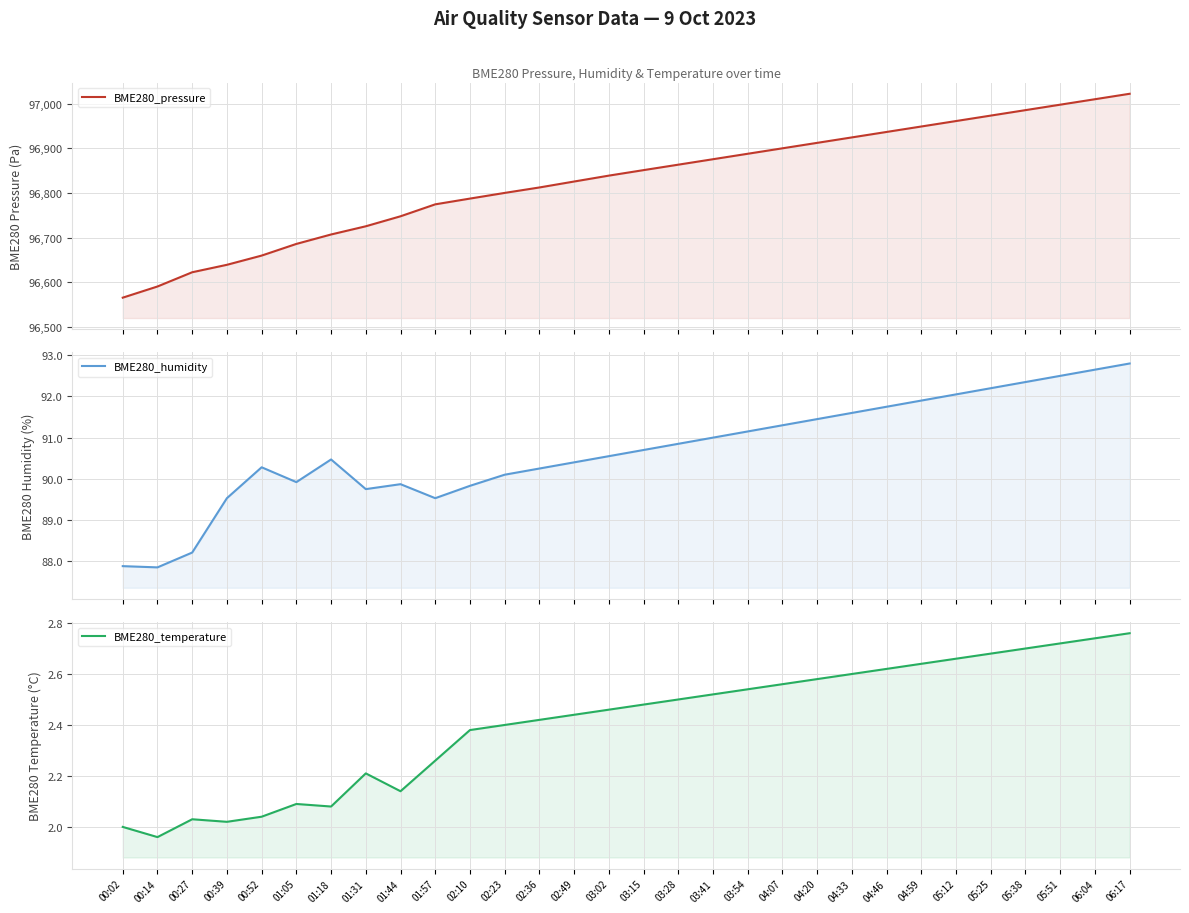

Is the value of BME280_humidity at 02:10 greater than the value of BME280_pressure at 04:07?

No